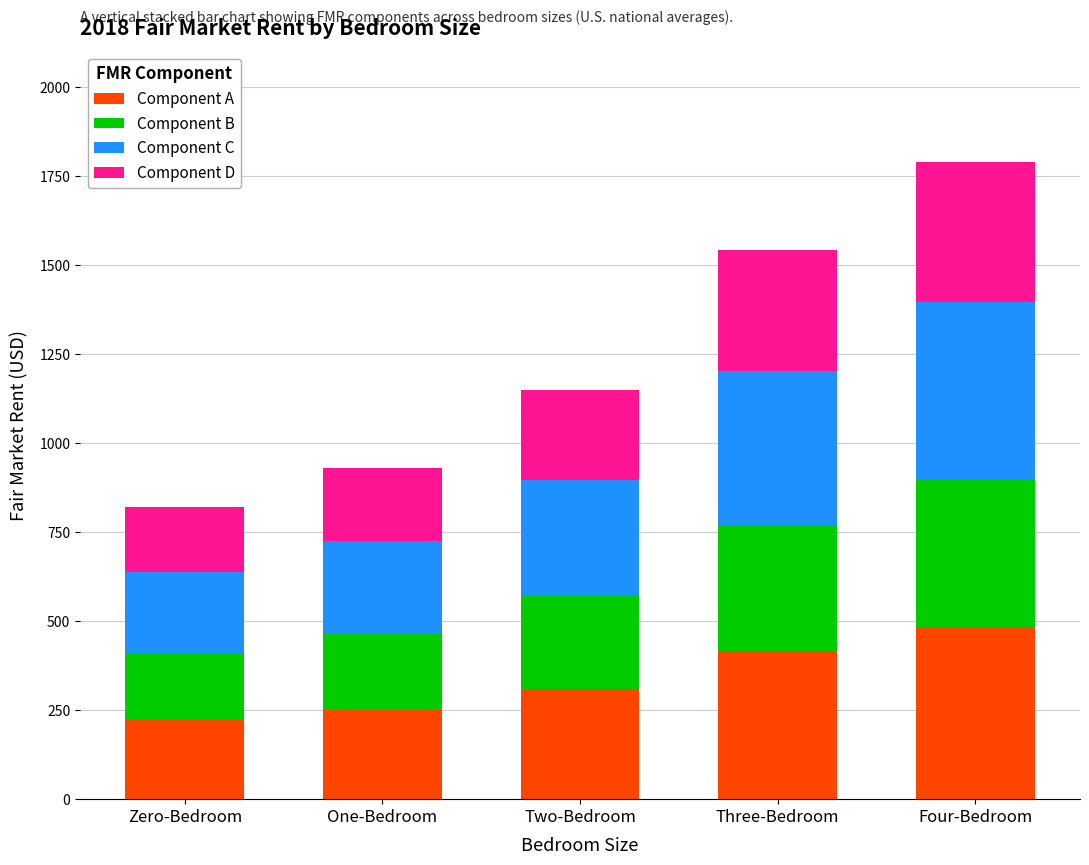

What is the average value of the Component A series?

336.5